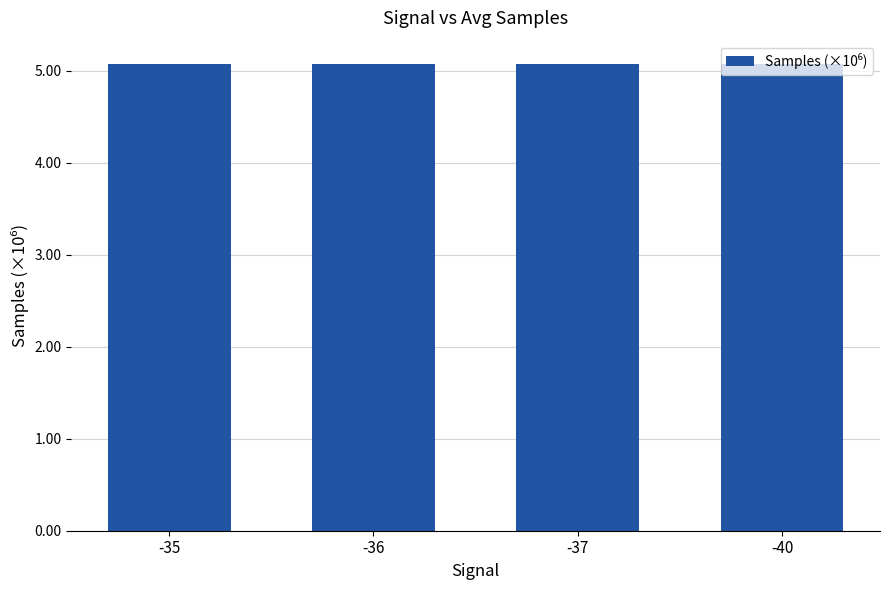

Reading left to right, extract all data points from this chart.

5.1	5.1	5.1	5.1